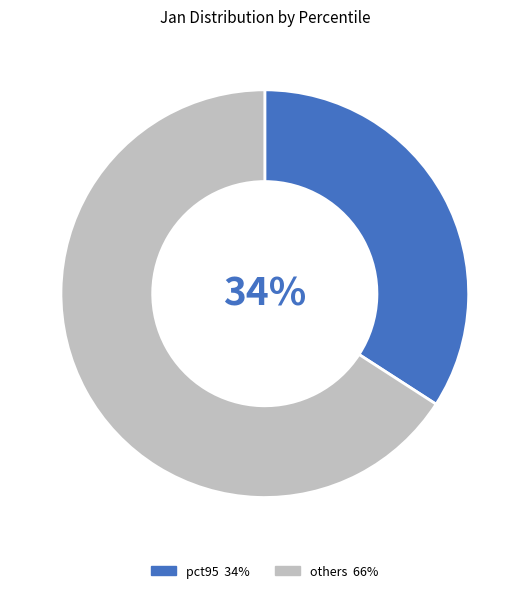

To the nearest percent, what is the difference between the largest and smallest slice percentages?

32%